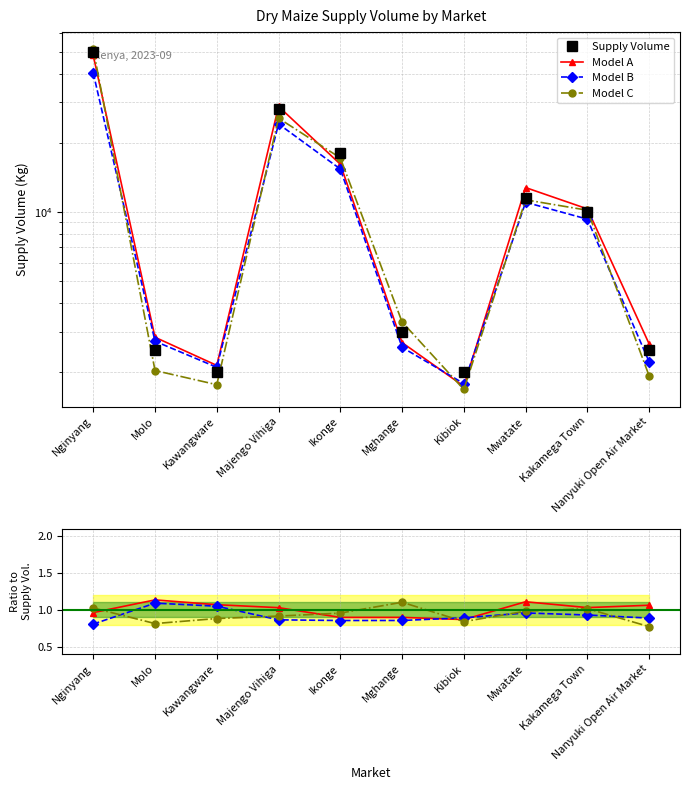

Rank the categories by value from highest to lowest.

Nginyang, Majengo Vihiga, Ikonge, Mwatate, Kakamega Town, Mghange, Molo, Nanyuki Open Air Market, Kawangware, Kibiok